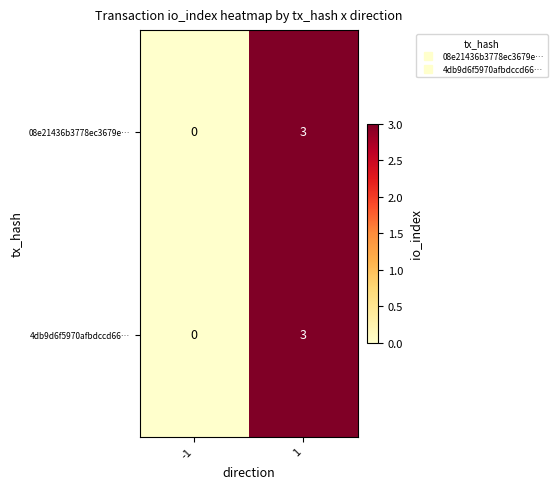

Is the value of 08e21436b3778ec3679e… at -1 greater than the value of 4db9d6f5970afbdccd66… at 1?

No